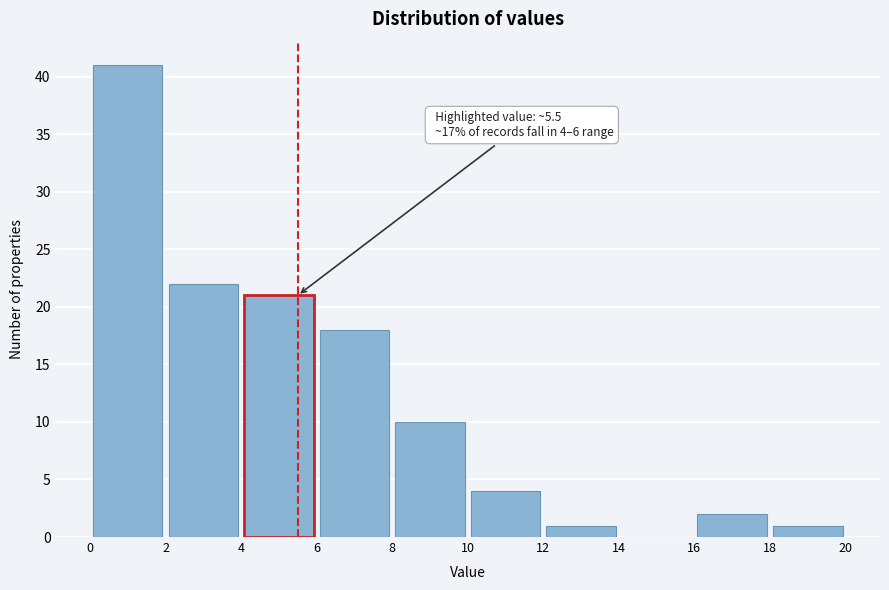

Which range on the x-axis has the tallest bar?

0 to 2